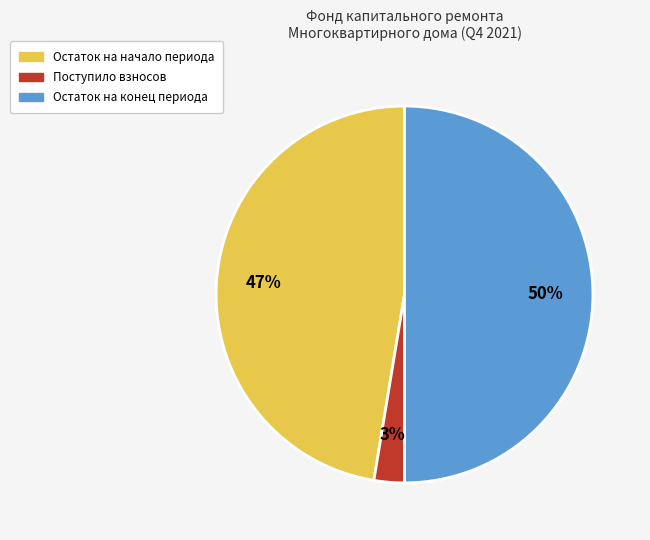

To the nearest percent, what is the difference between the largest and smallest slice percentages?

47%